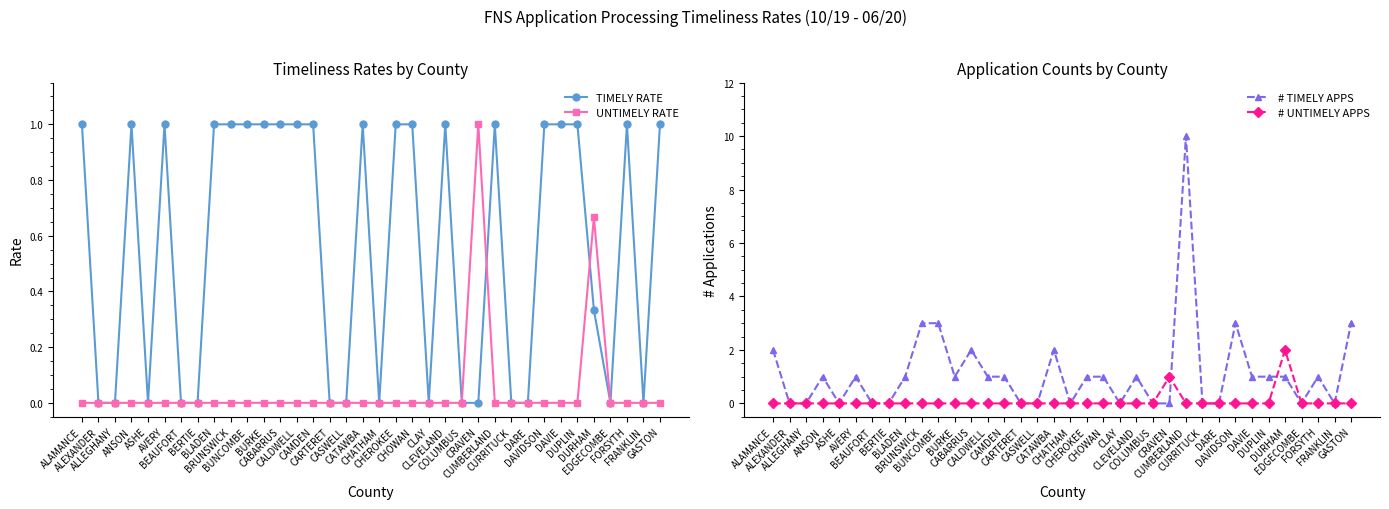

How many times do # TIMELY APPS and # UNTIMELY APPS cross each other?

2